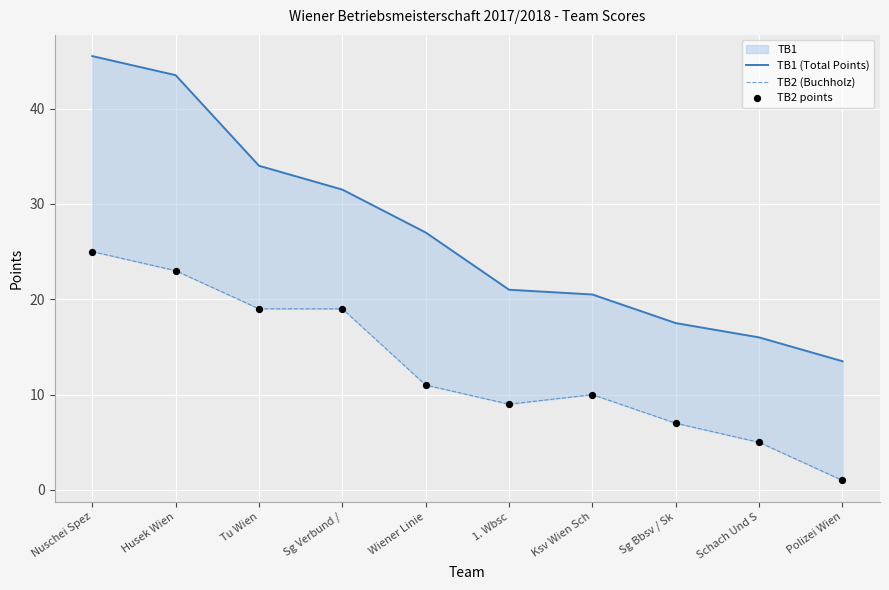

Which series reaches the maximum Y coordinate?

TB1 (Total Points)